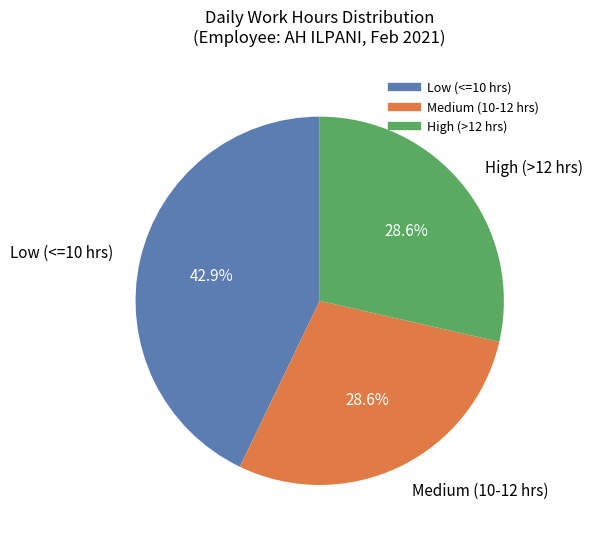

Is there a majority slice in this chart?

No